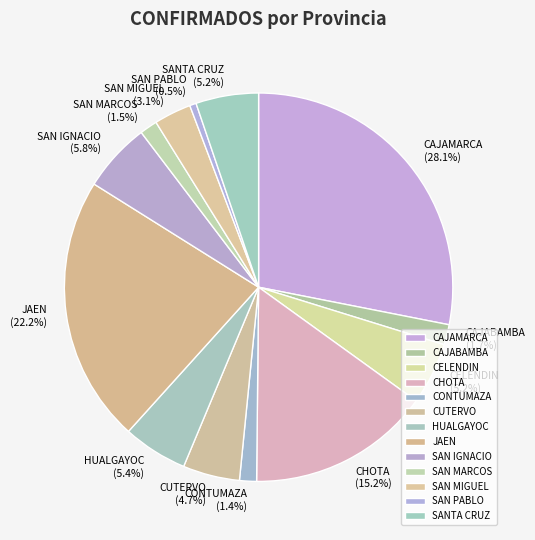

Combined, do CELENDIN and SANTA CRUZ account for over 50%?

No